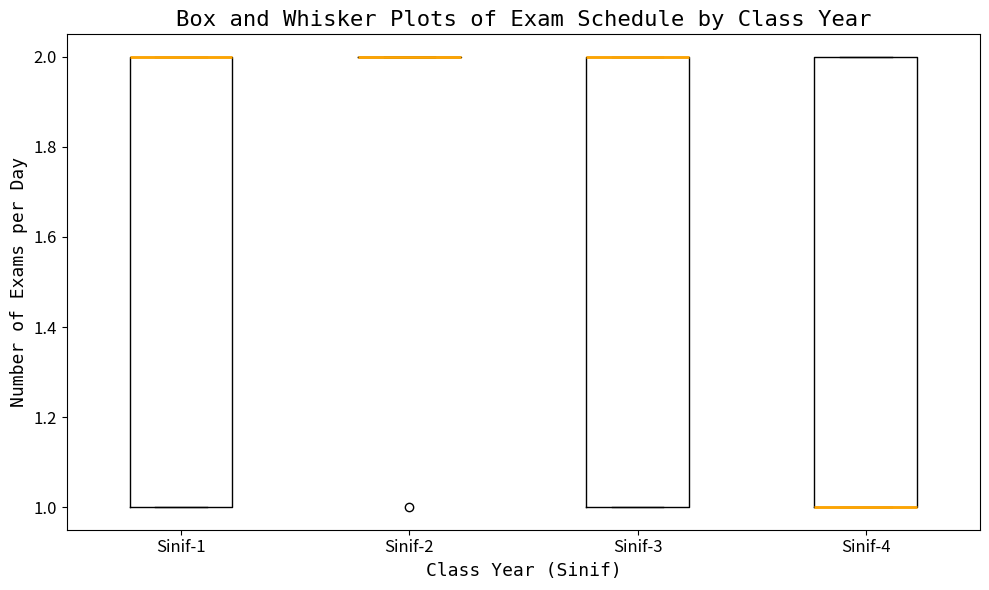

Where is the lower edge of the box for Sinif-3 on the y-axis? The values are not printed on the chart, so give them approximately, as read against the axis.

1